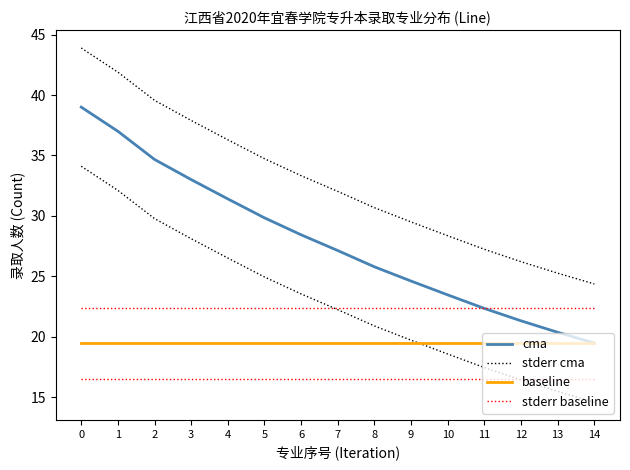

What are all the series names shown in the legend?

cma, stderr cma, baseline, stderr baseline